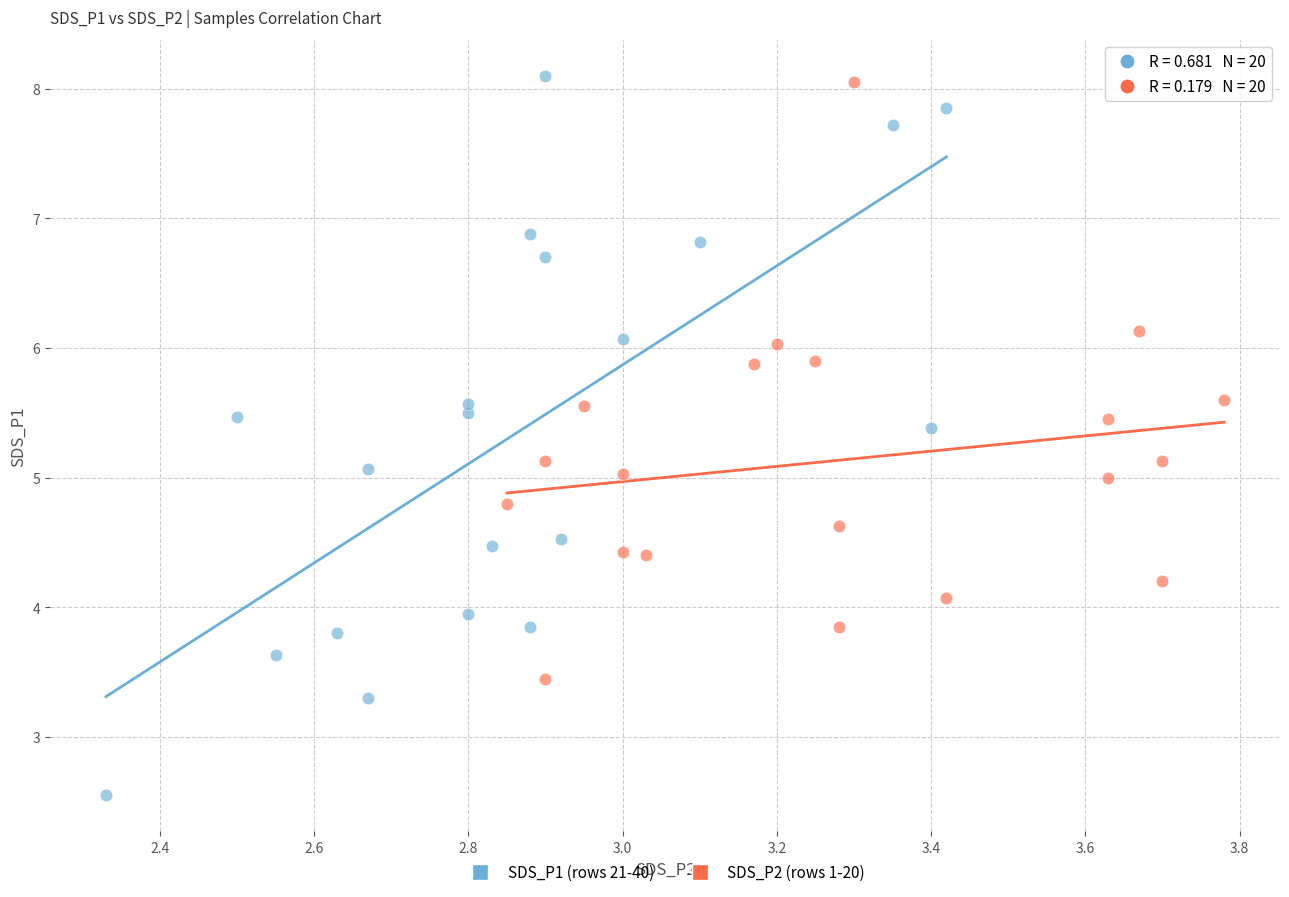

Which series reaches the minimum Y coordinate?

SDS_P1 (rows 21-40)